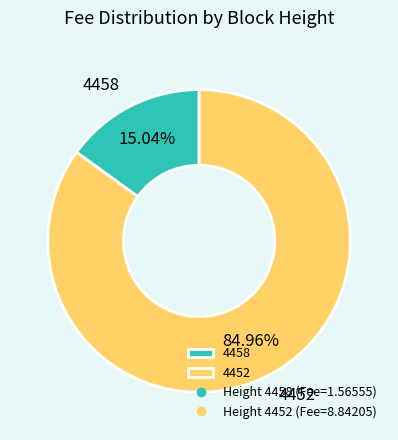

Count the number of slices in the pie.

2